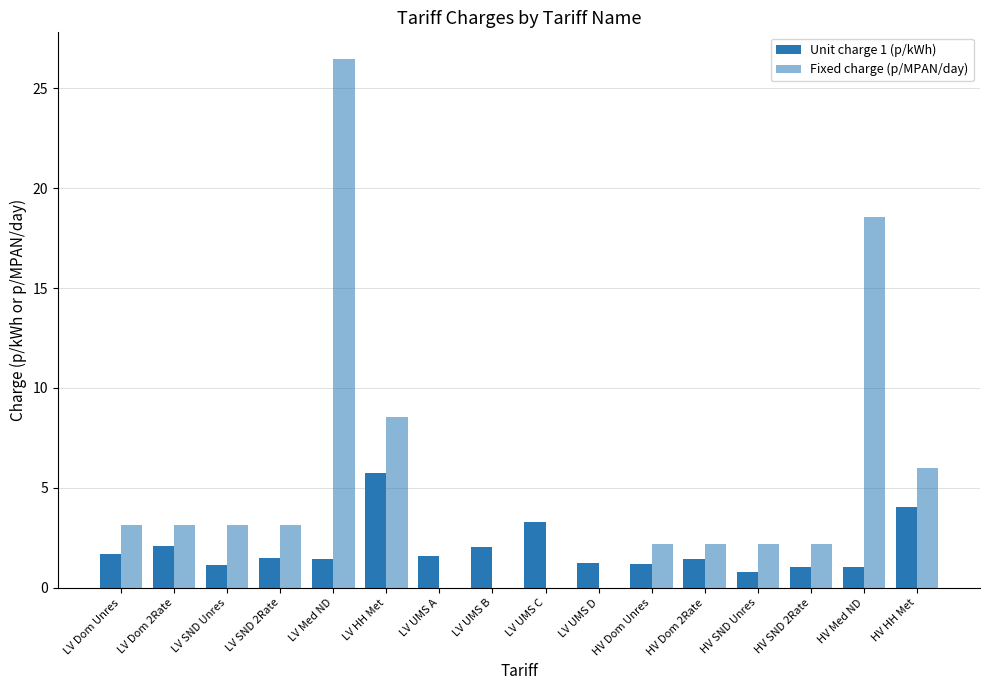

What is the label of the 4th bar from the right?

HV SND Unres